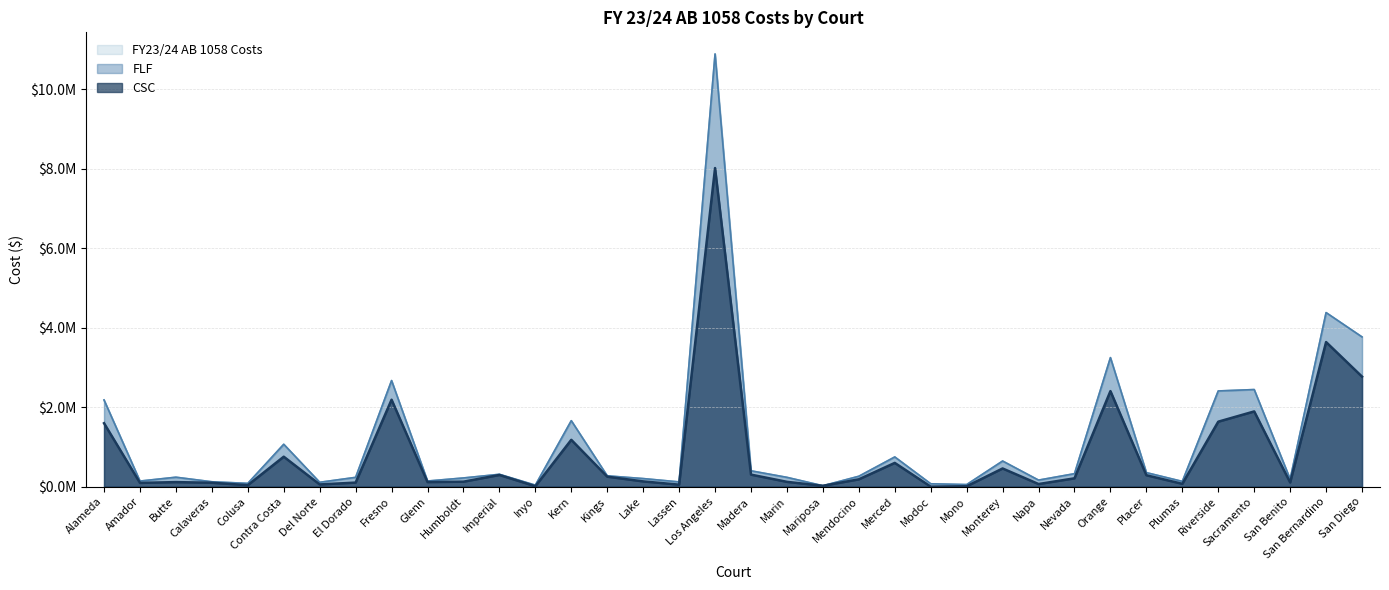

How many lines are shown in the chart?

3